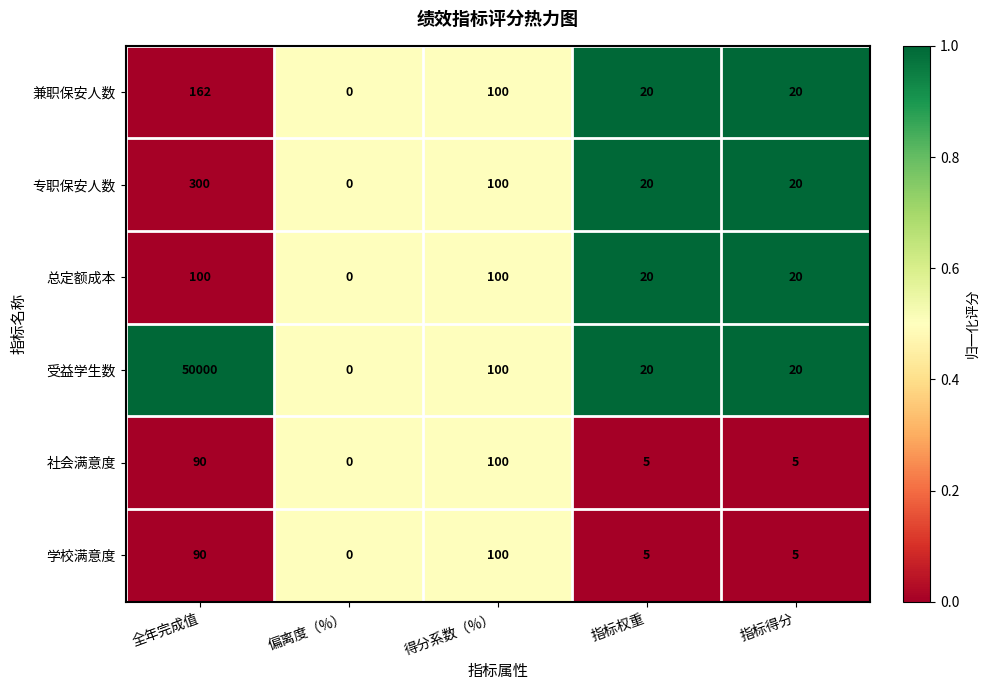

What is the average value of the 社会满意度 series?

40